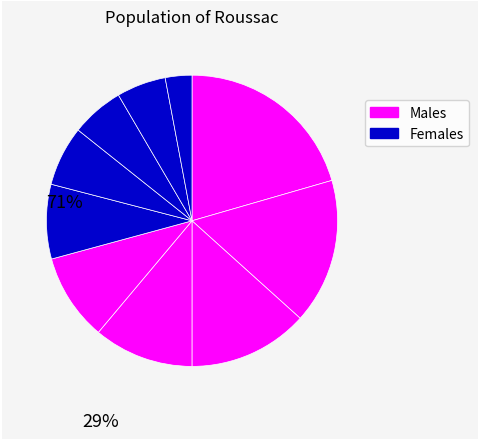

How many segments does this pie chart have?

10